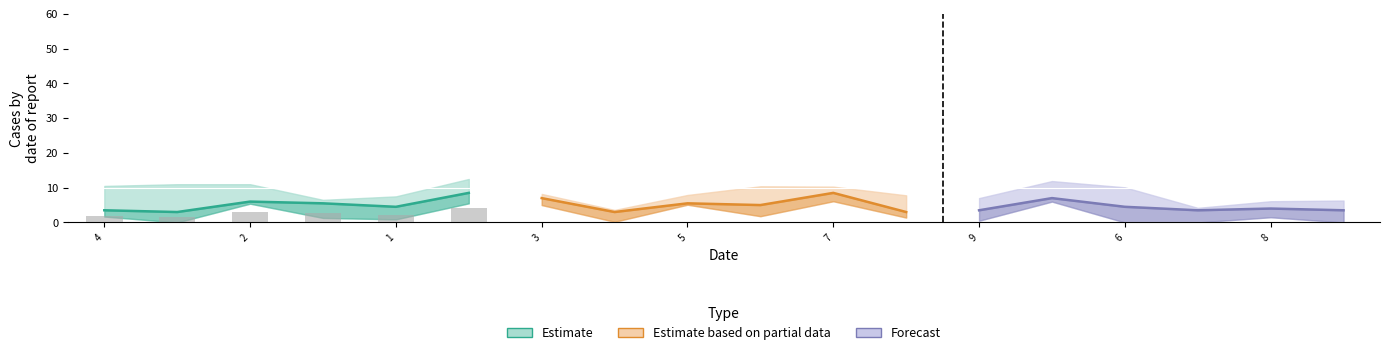

What is the greatest value displayed?

9